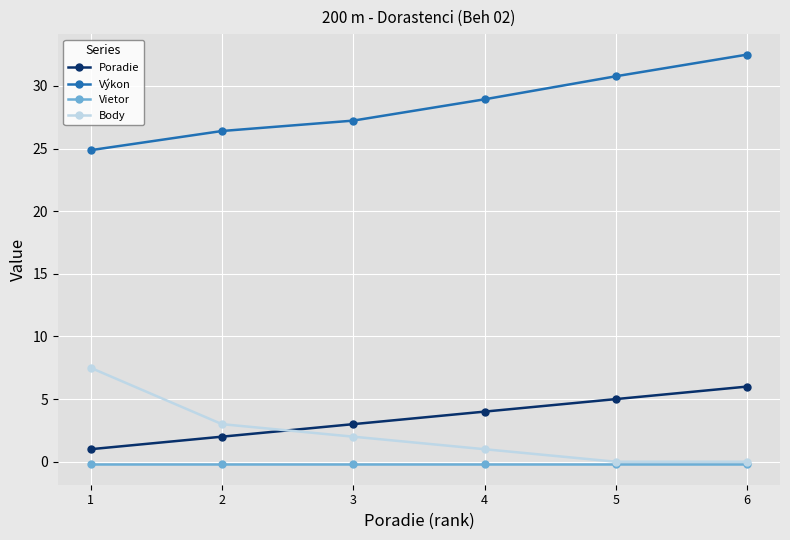

At which category does the chart reach its peak across all series?

6